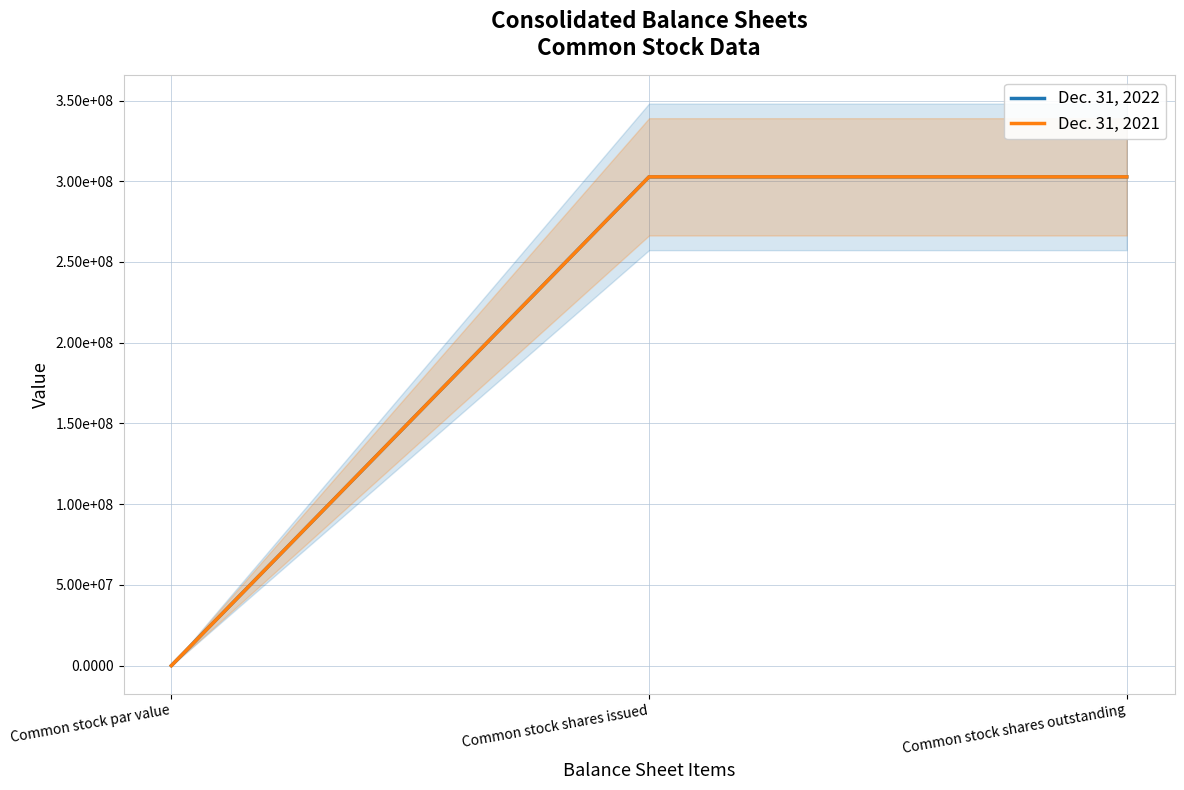

Does the chart display data point markers on the line(s)?

No